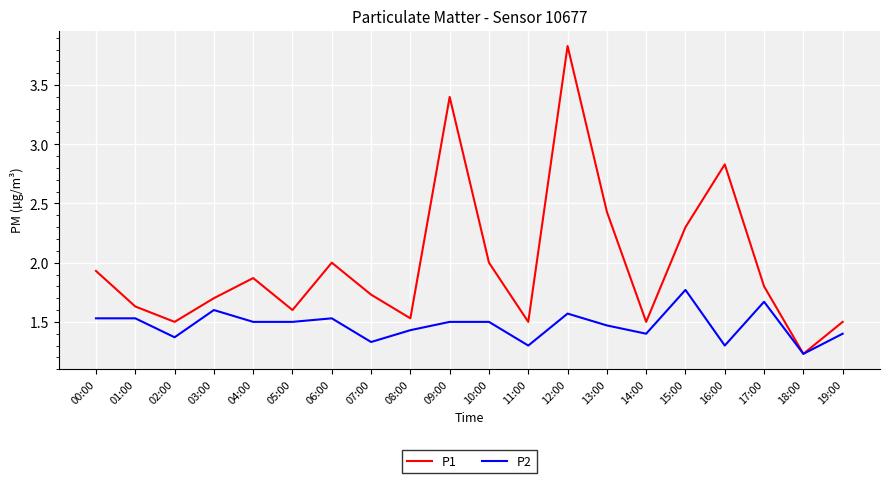

What is the difference between the maximum and minimum values in the P1 series?

2.6